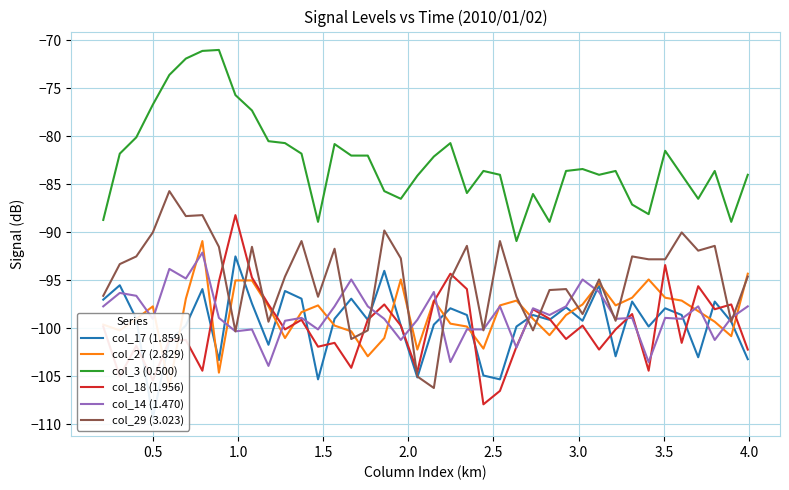

What is the minimum value for col_3 (0.500)?

-90.9